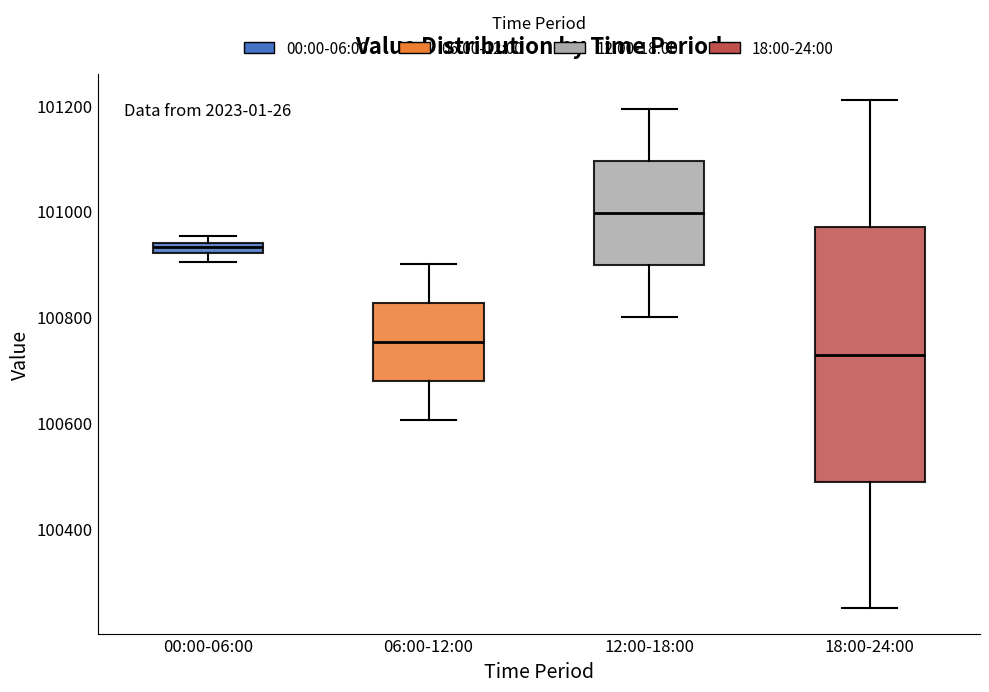

Where is the lower edge of the box for 00:00-06:00 on the y-axis? The values are not printed on the chart, so give them approximately, as read against the axis.

100920